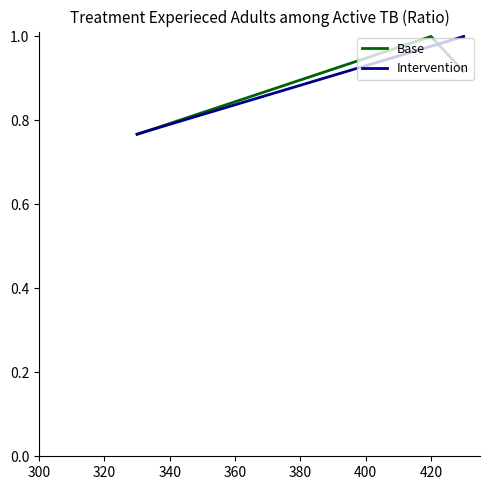

At how many categories does at least one series exceed 0?

3